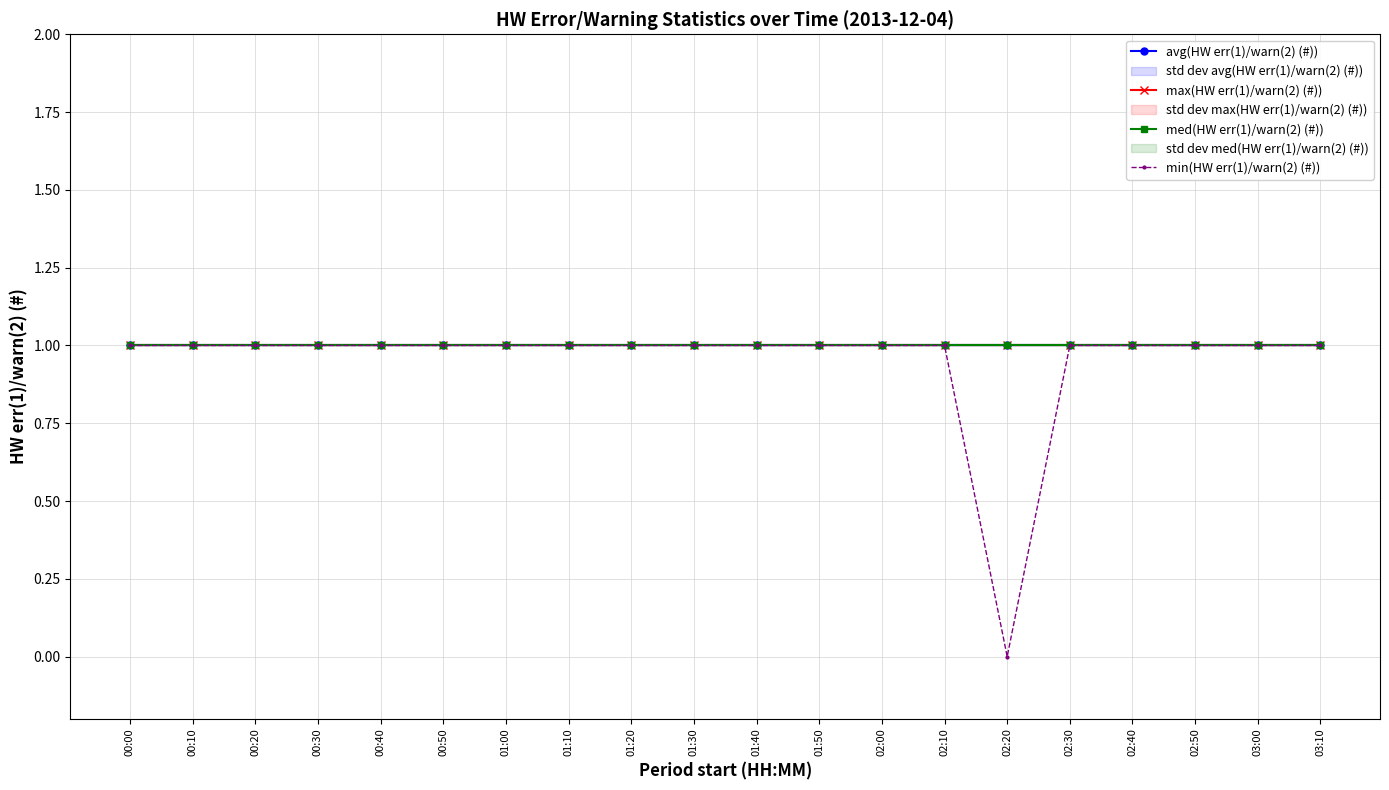

True or false: min(HW err(1)/warn(2) (#)) has more than 1 points higher than both neighbors.

False